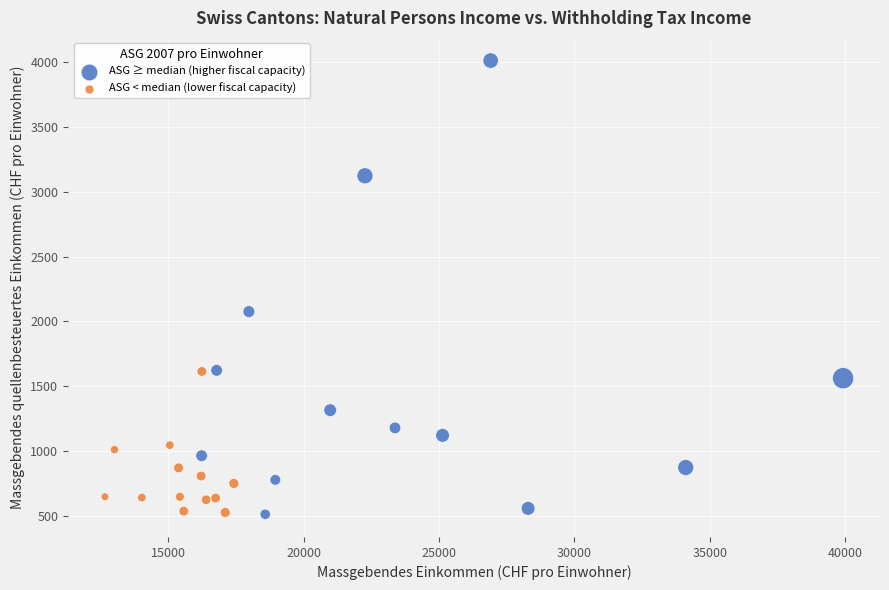

Which series has the widest spread of Y values?

ASG ≥ median (higher fiscal capacity)